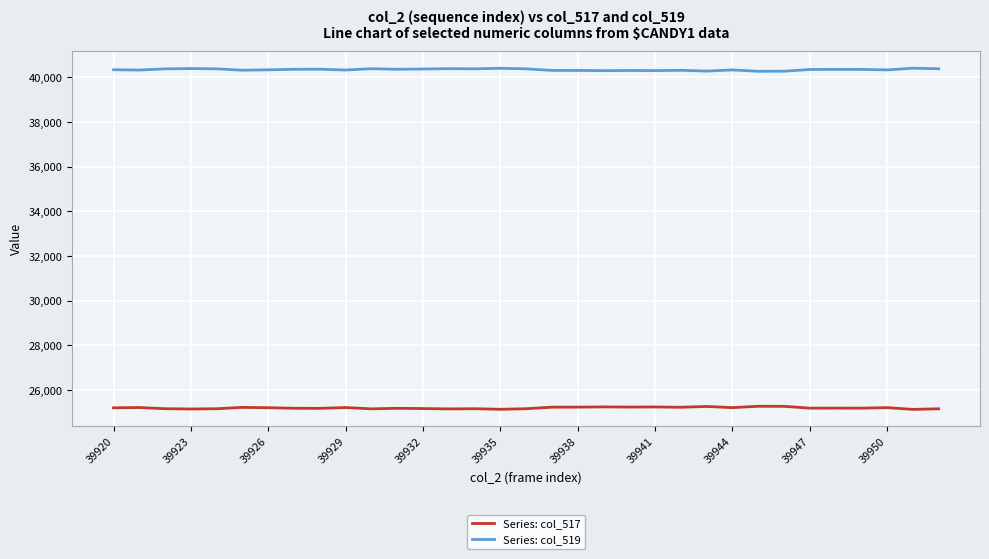

True or false: Series: col_519 and Series: col_517 cross at least once.

False